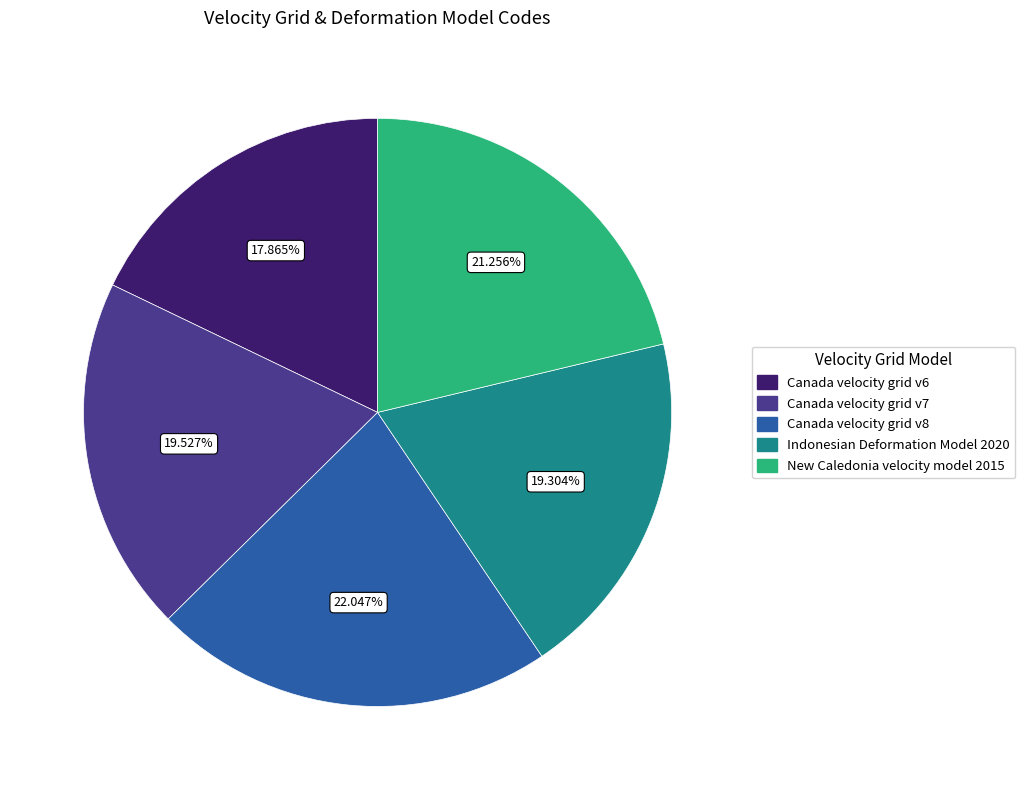

What percentage is the Canada velocity grid v8 slice, to the nearest percent?

22%